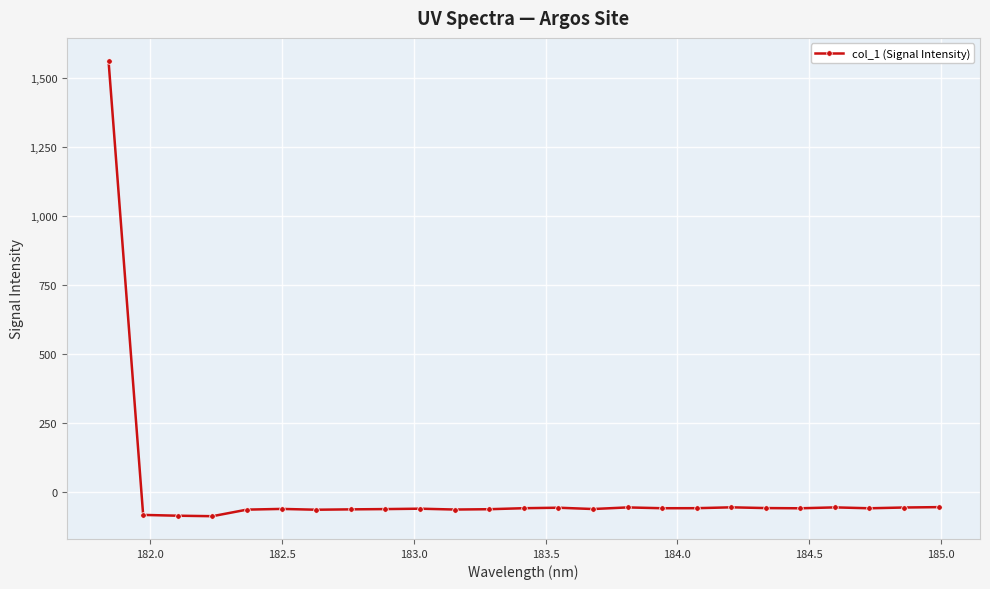

True or false: there are more than 2 points higher than both neighbors.

True